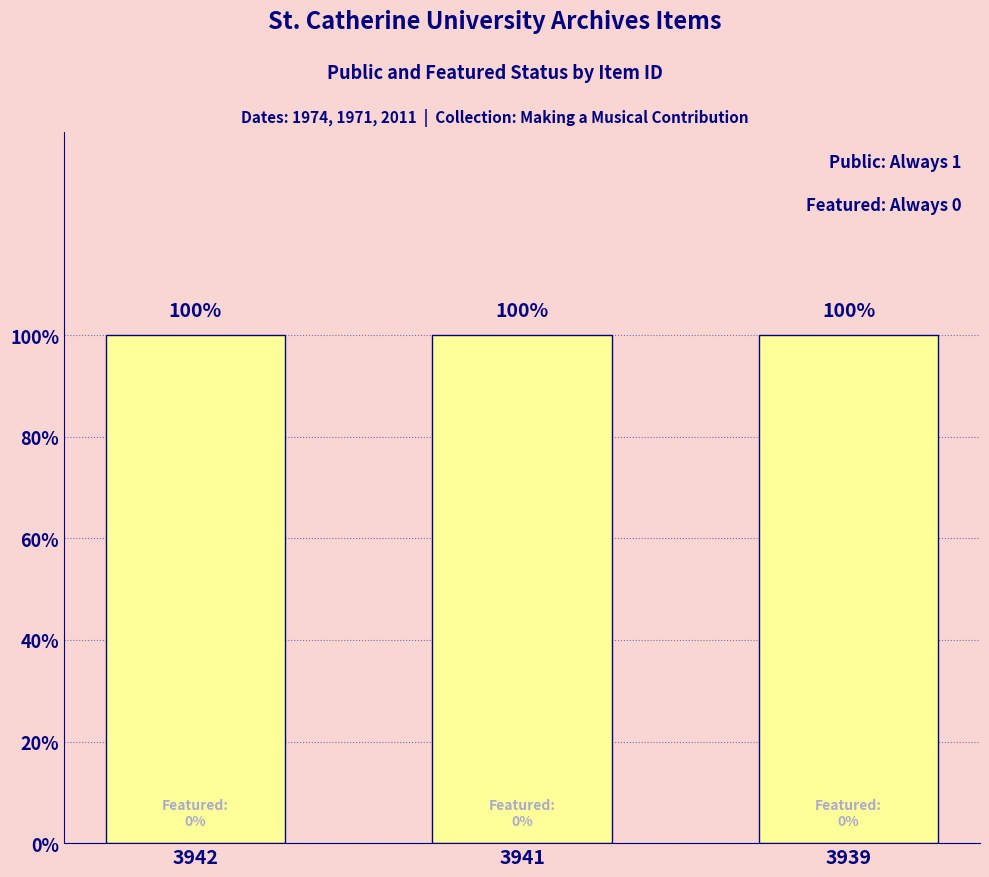

At how many categories does at least one series exceed 0?

3